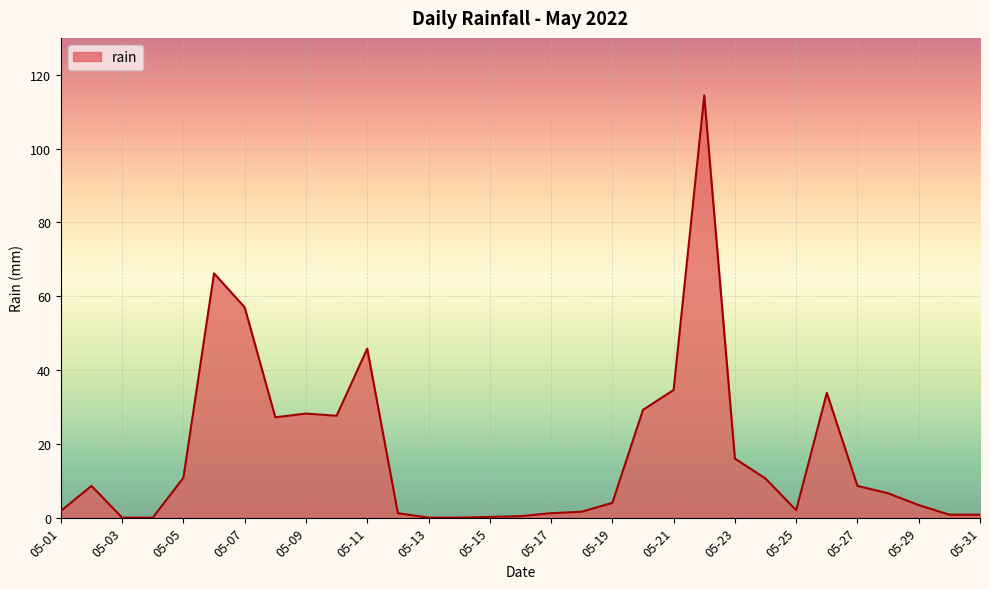

What is the greatest value displayed?

114.4